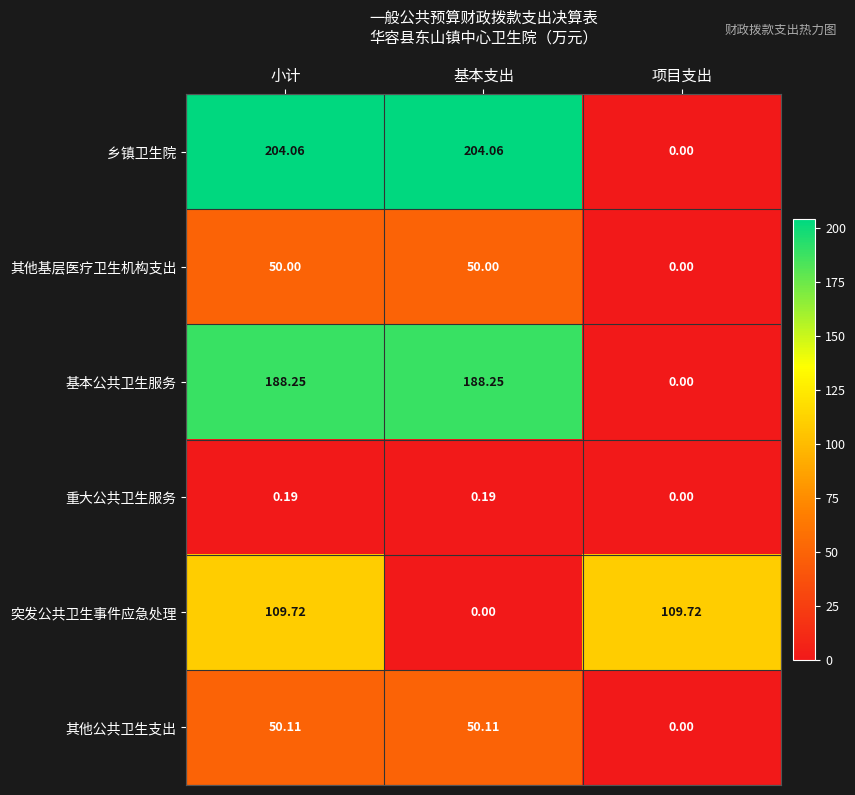

Which series has the largest total across all categories?

乡镇卫生院